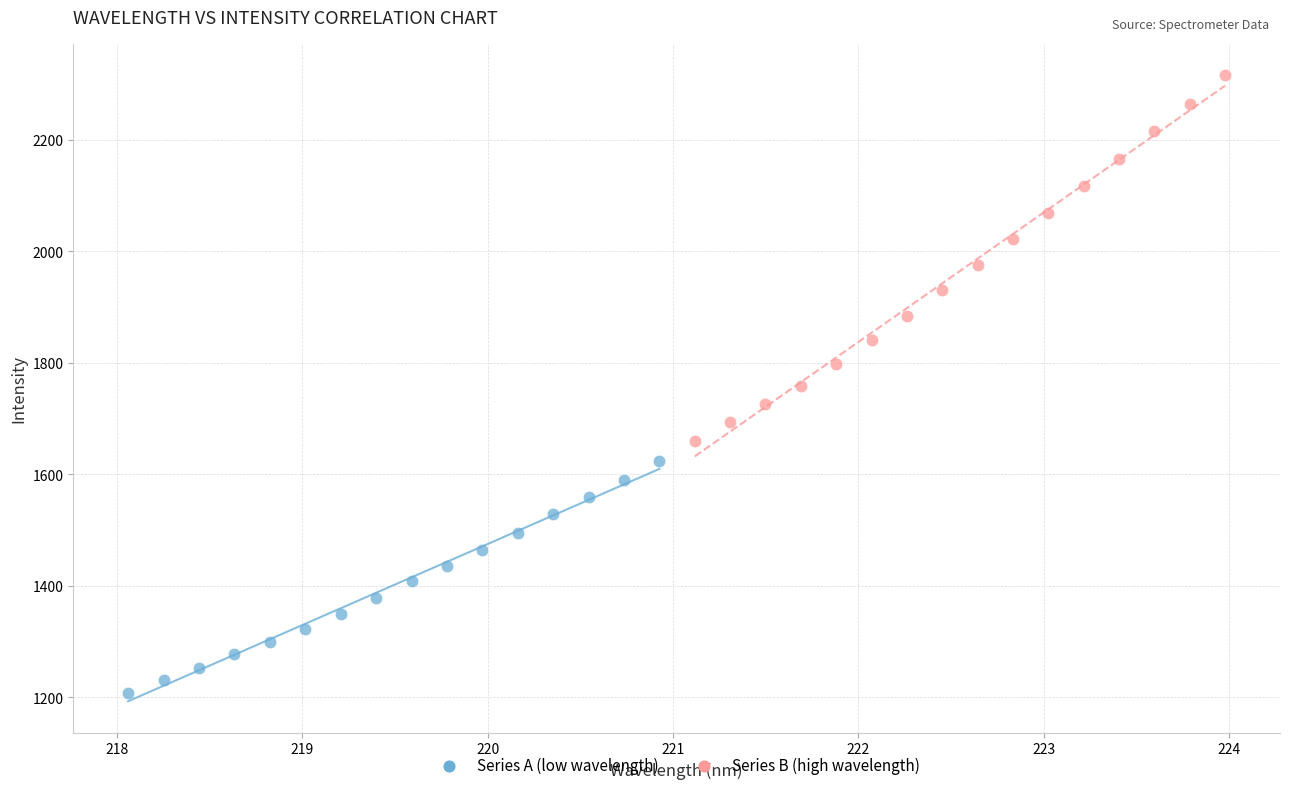

Which series contains the highest Y value?

Series B (high wavelength)